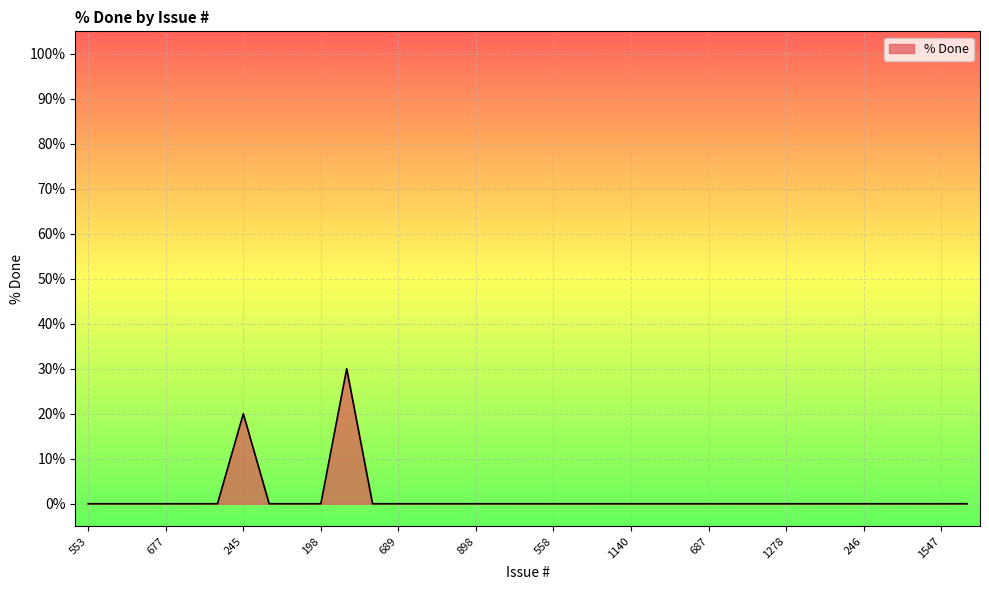

What is the sum of all values?

50